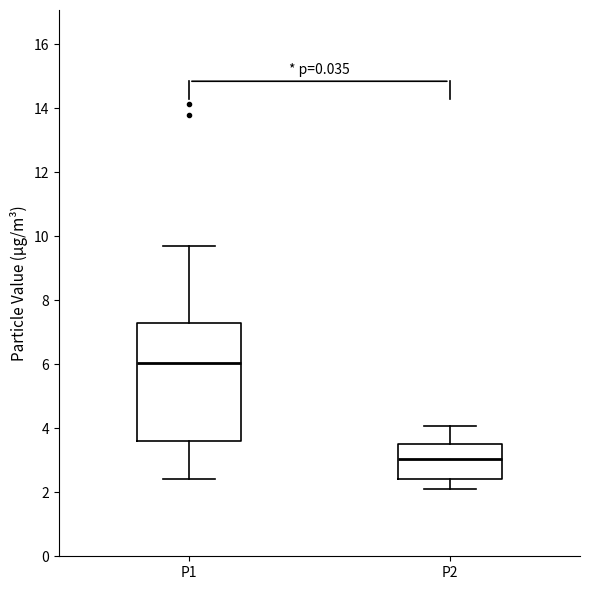

Reading left to right, read every box against the y-axis: the position of its median line, the range the box covers, and the ends of its whiskers. The values are not printed on the chart, so give them approximately, as read against the axis.

P1: median 6.0, box 3.6 to 7.2, whiskers 2.4 to 9.8
P2: median 3.0, box 2.4 to 3.6, whiskers 2.2 to 4.0